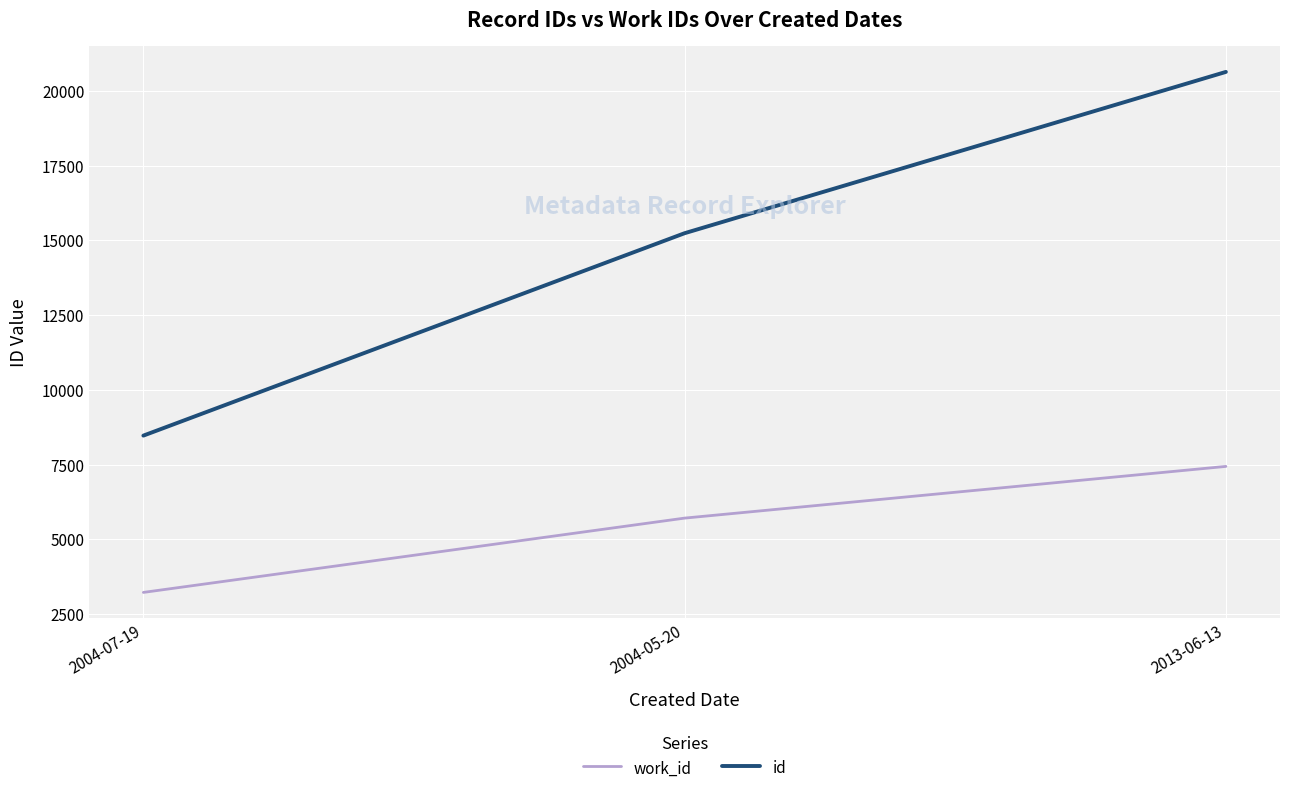

What are all the series names shown in the legend?

work_id, id